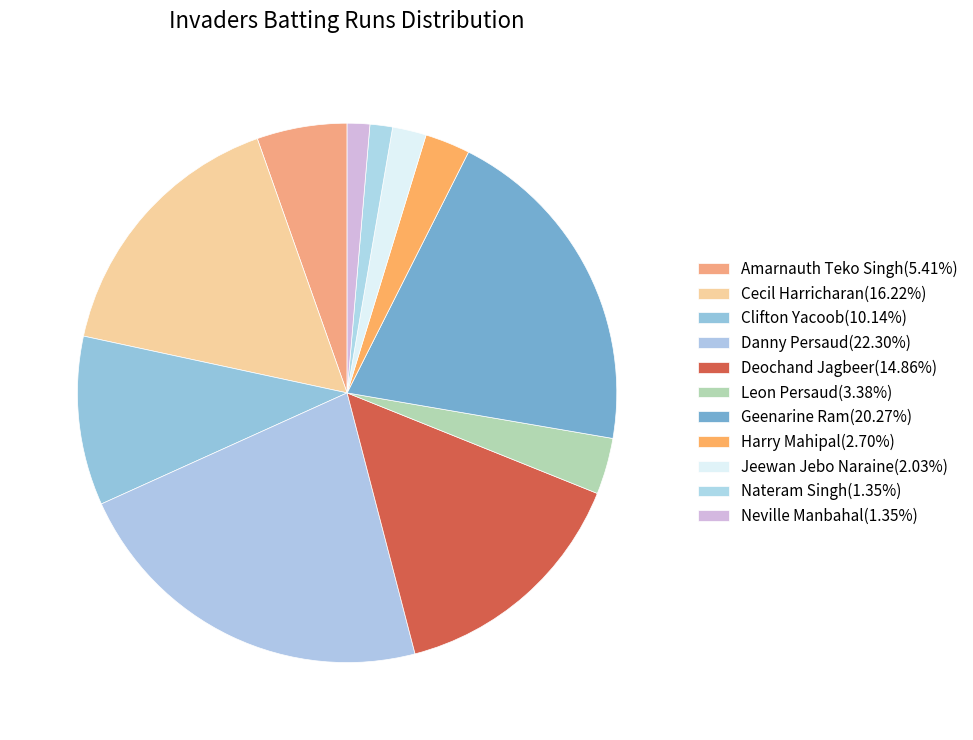

Is there any slice that represents more than half of the pie?

No